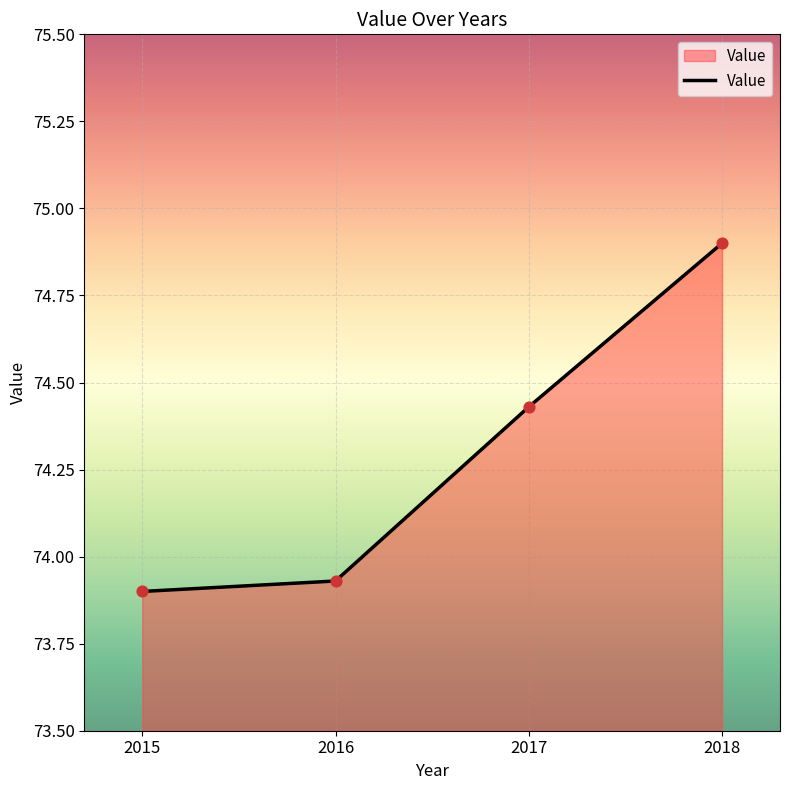

Which has a higher value, 2016 or 2015?

2016